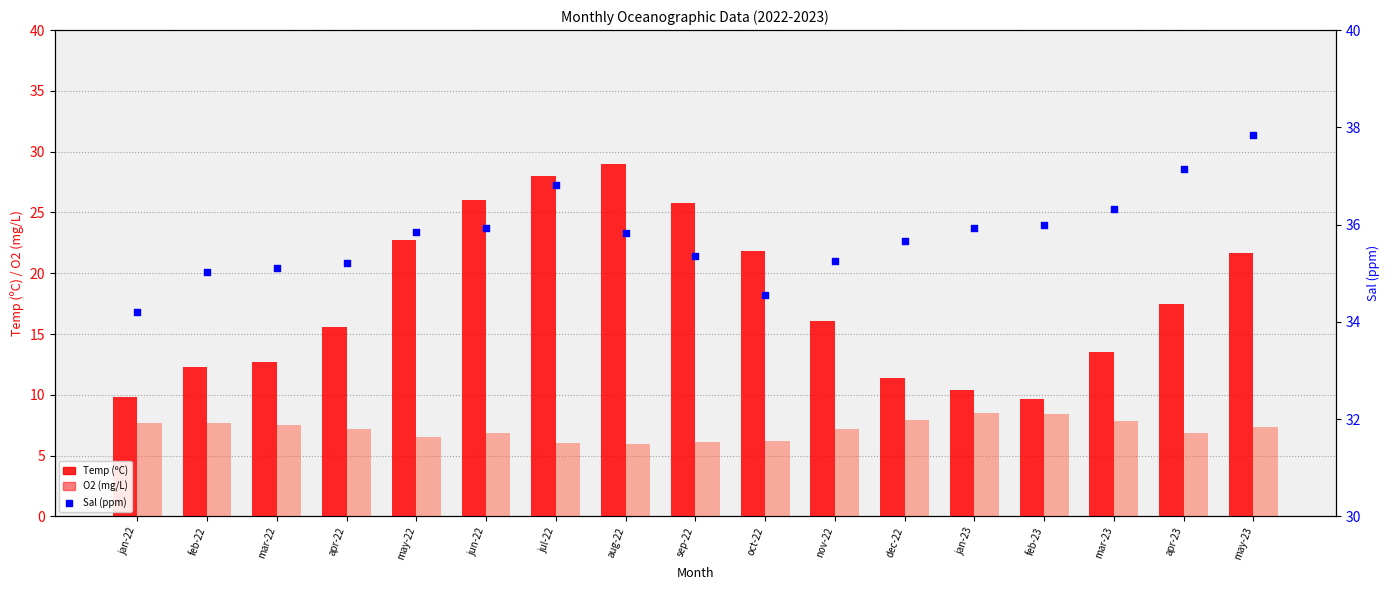

At how many categories does at least one series exceed 23?

17